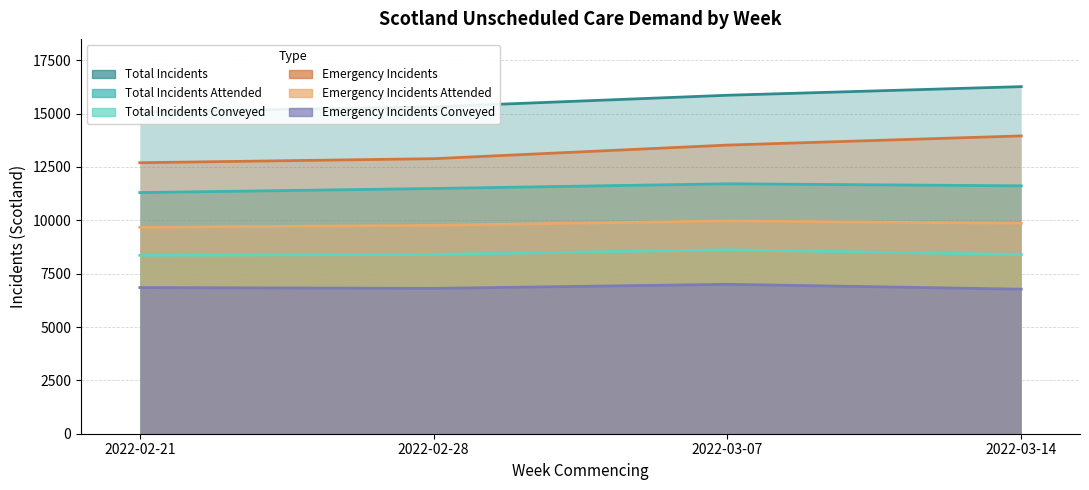

Which has a higher value, 2022-03-07 or 2022-03-14?

2022-03-07